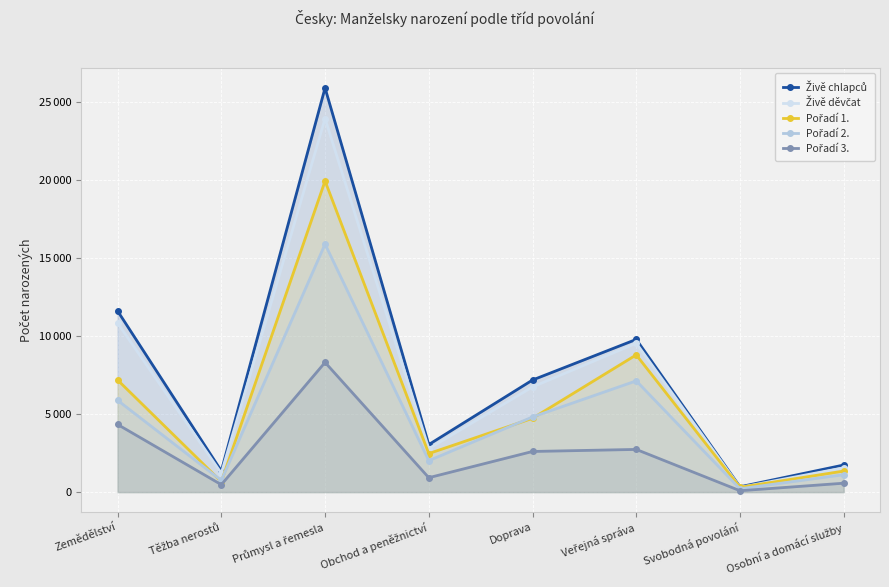

What is the sum of the Pořadí 1. values at Zemědělství and Osobní a domácí služby?

8519